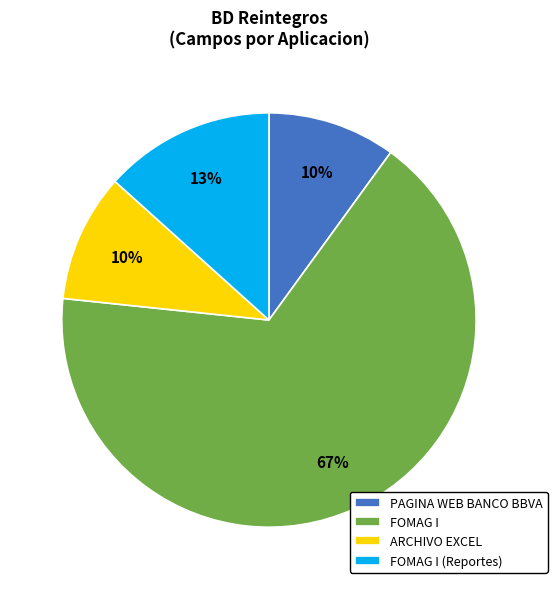

Which category has the biggest portion of the pie?

FOMAG I